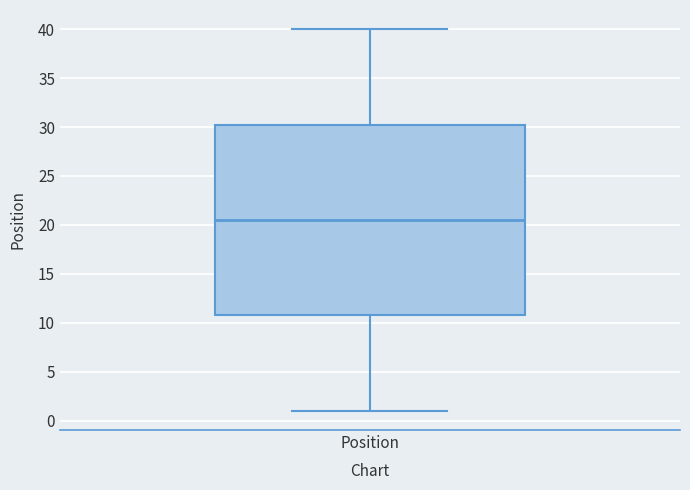

Read this box plot against the y-axis: the position of the median line, the range covered by the box, and the ends of both whiskers. The values are not printed on the chart, so give them approximately, as read against the axis.

median 20.5, box 11.0 to 30.5, whiskers 1.0 to 40.0